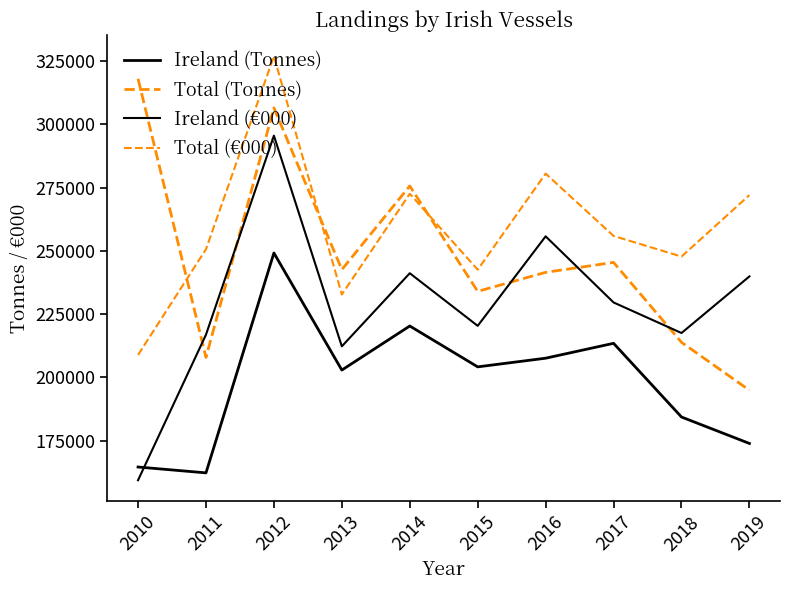

How many lines are shown in the chart?

4